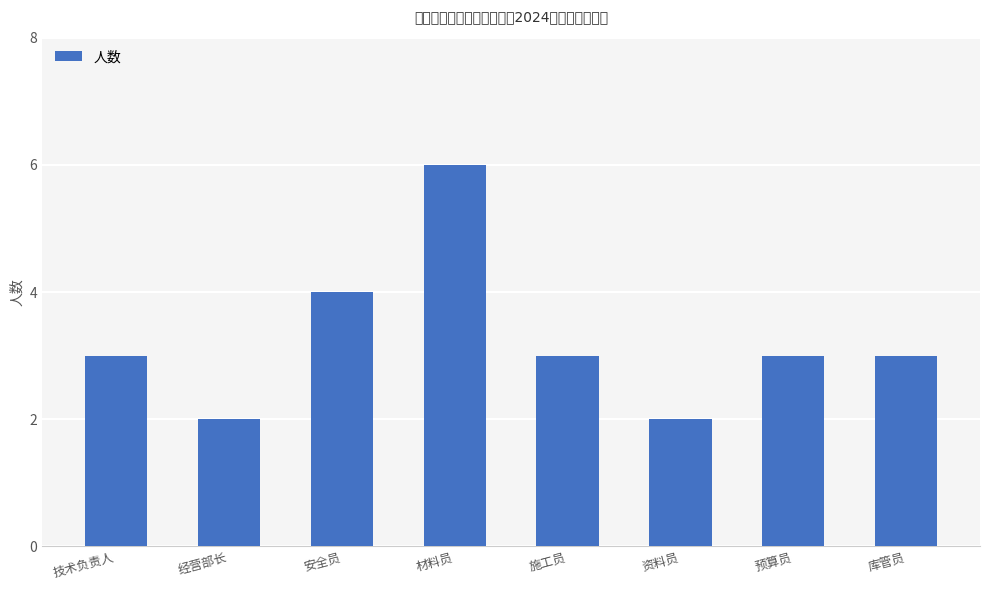

Approximately how many times larger is the value at 施工员 compared to 经营部长?

1.5